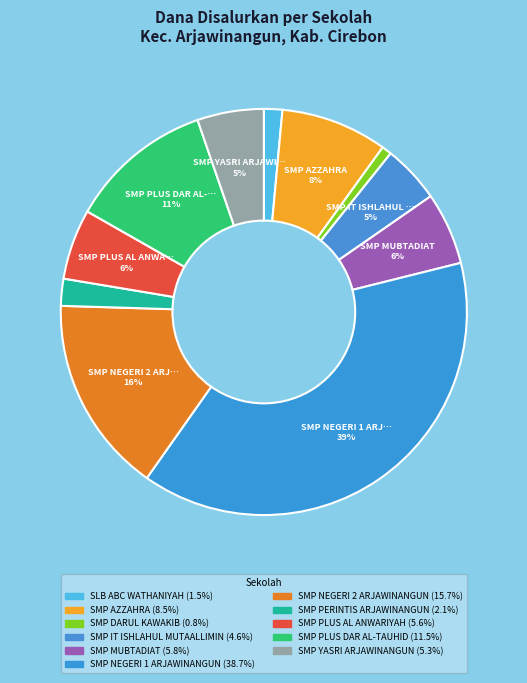

How many slices are in this pie chart?

11